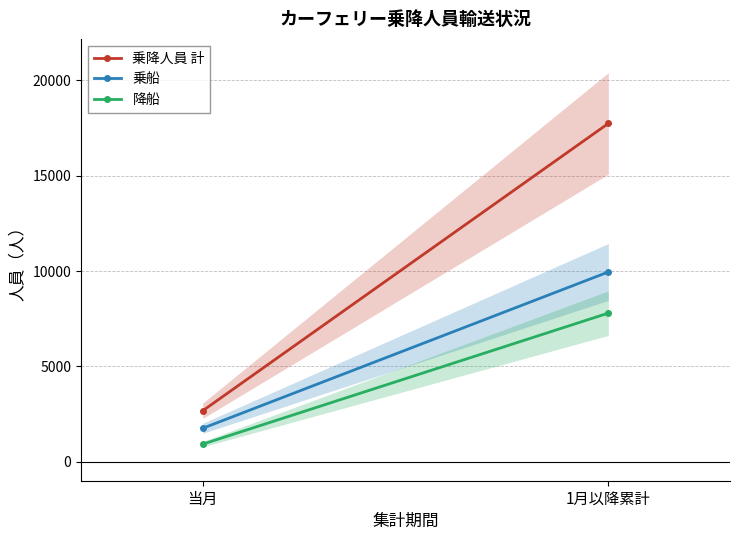

The 降船 series shows 2889 at 1月以降累計. True or false?

False